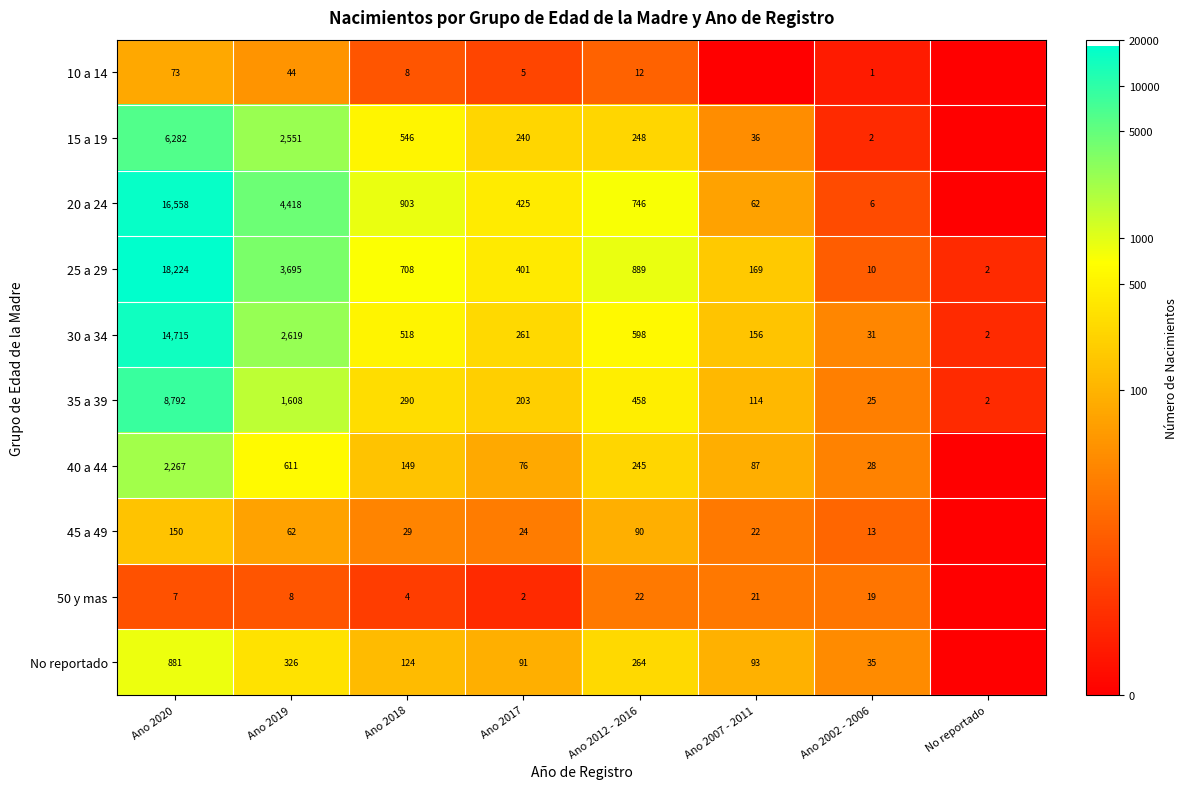

The value of 45 a 49 at Ano 2018 is 1.8. True or false?

False